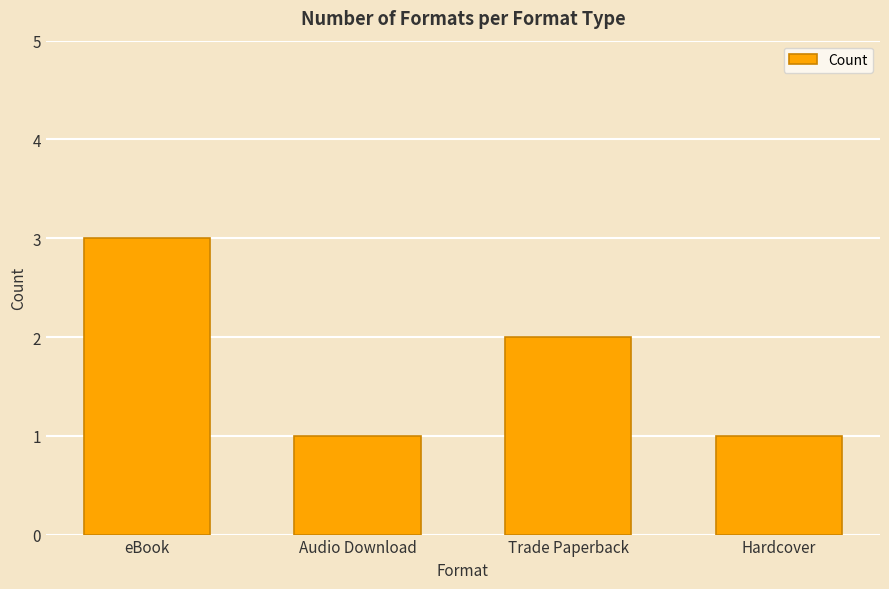

True or false: the data shows 2 at Trade Paperback.

True